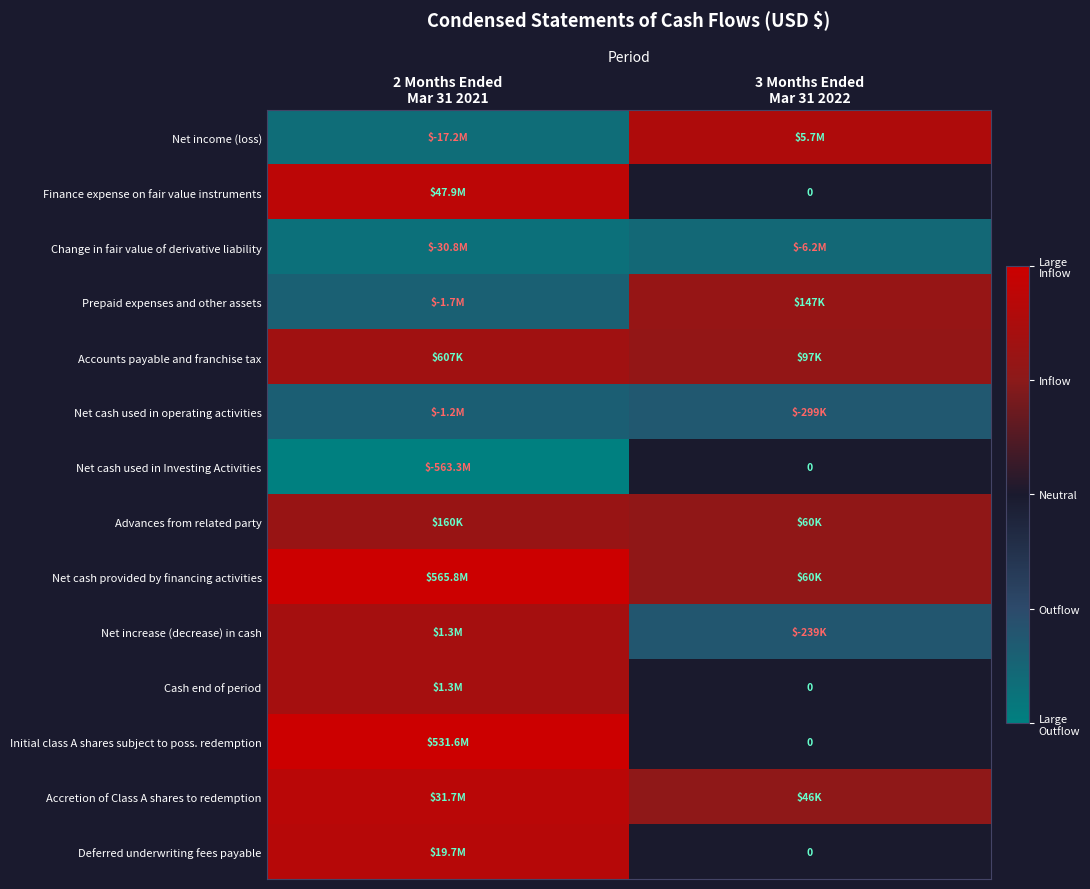

Rank the series by their maximum value, from highest to lowest.

Net cash provided by financing activities, Initial class A shares subject to poss. redemption, Finance expense on fair value instruments, Accretion of Class A shares to redemption, Deferred underwriting fees payable, Net income (loss), Net increase (decrease) in cash, Cash end of period, Accounts payable and franchise tax, Advances from related party, Prepaid expenses and other assets, Net cash used in Investing Activities, Net cash used in operating activities, Change in fair value of derivative liability